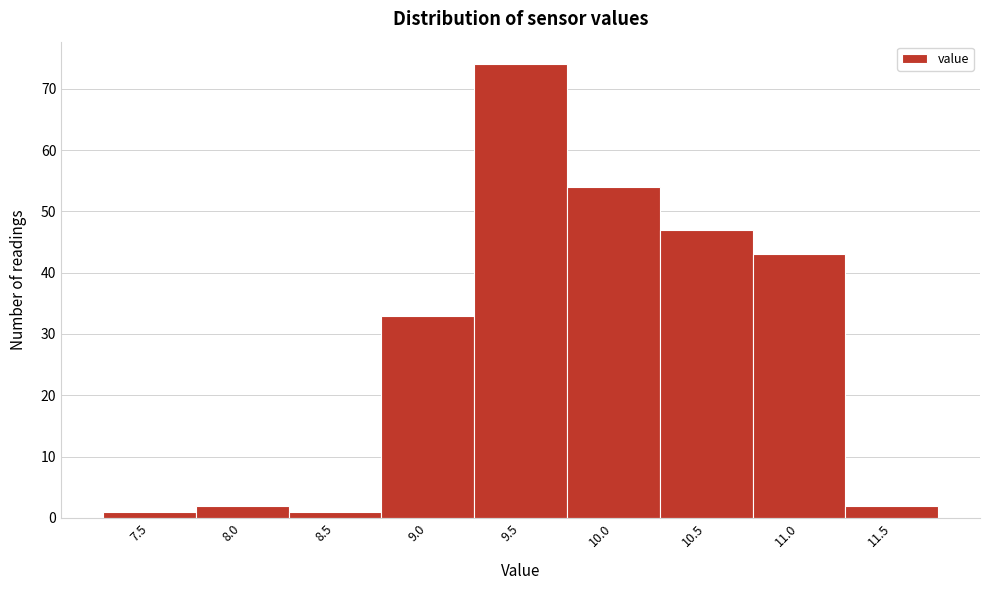

Reading left to right, transcribe all the data shown in this chart.

1	2	1	33	74	54	47	43	2